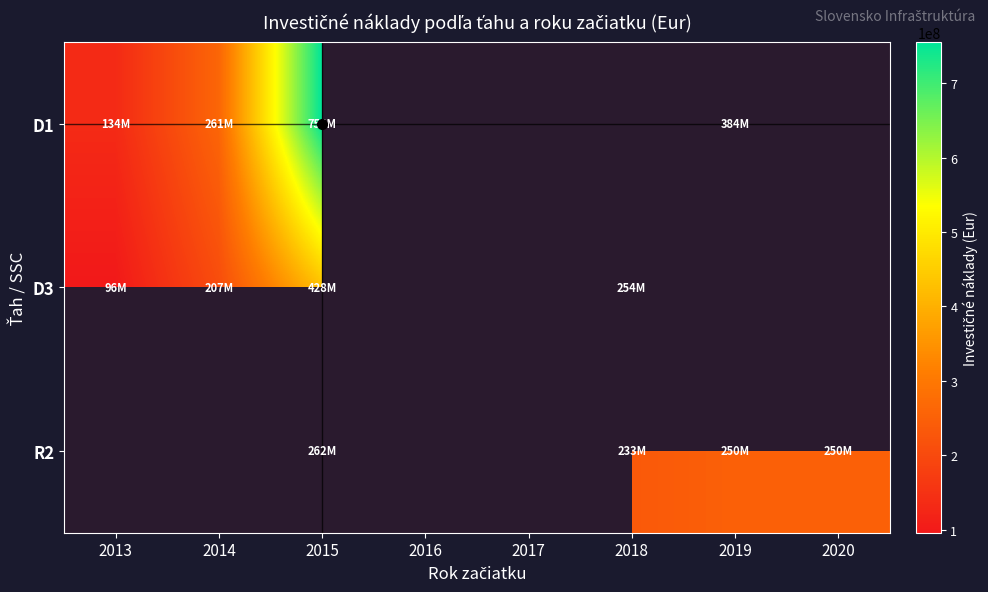

Count the number of categories in the chart.

8